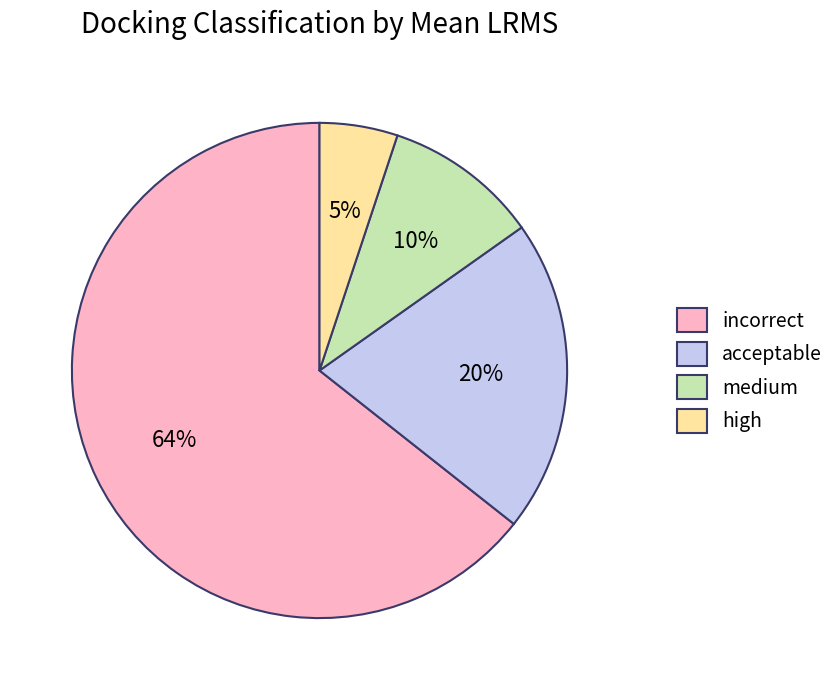

Which category has the biggest portion of the pie?

incorrect